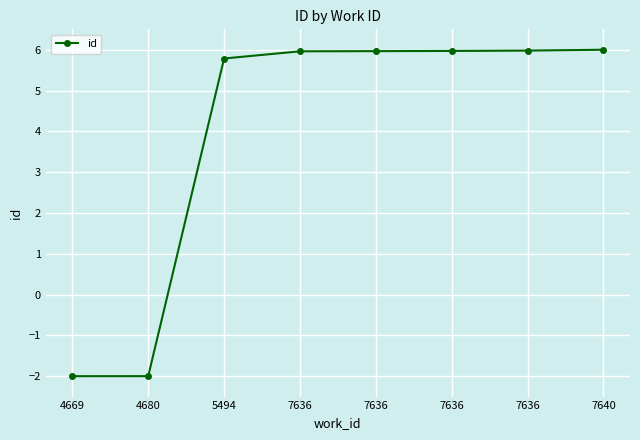

Does the chart display data point markers on the line(s)?

Yes